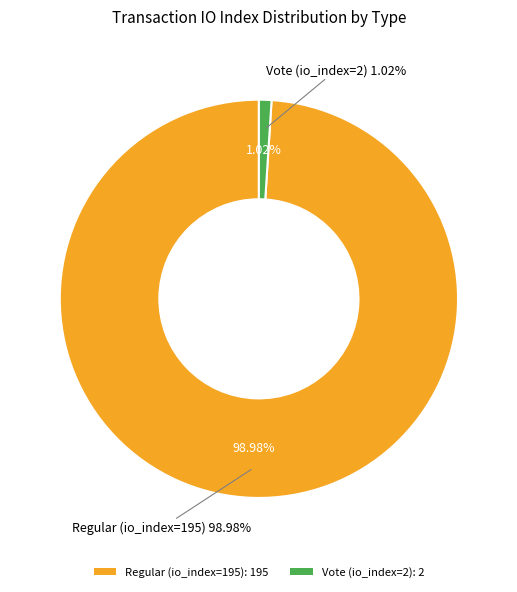

Combined, do Vote (io_index=2) and Regular (io_index=195) account for over 50%?

Yes